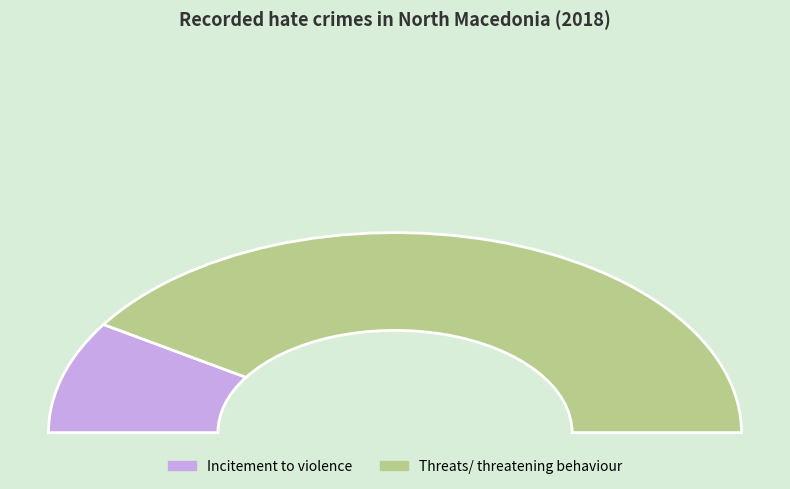

How many segments does this pie chart have?

2